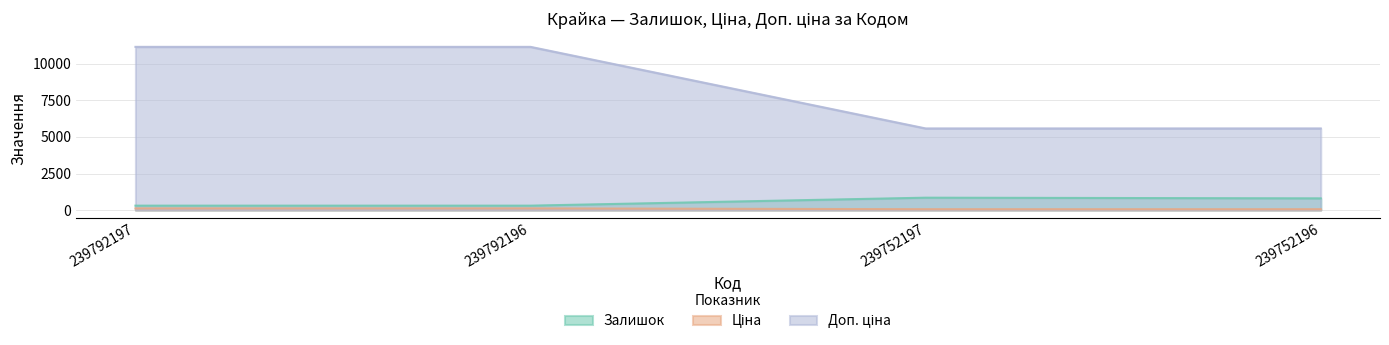

Which has a higher value, 239752197 or 239752196?

239752197